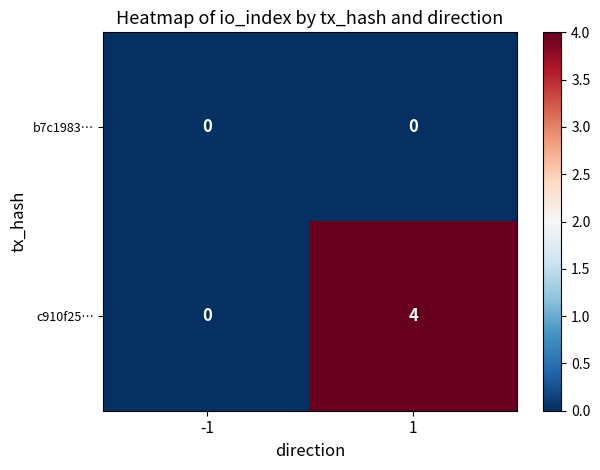

List the series in order of their overall mean, highest first.

c910f25…, b7c1983…